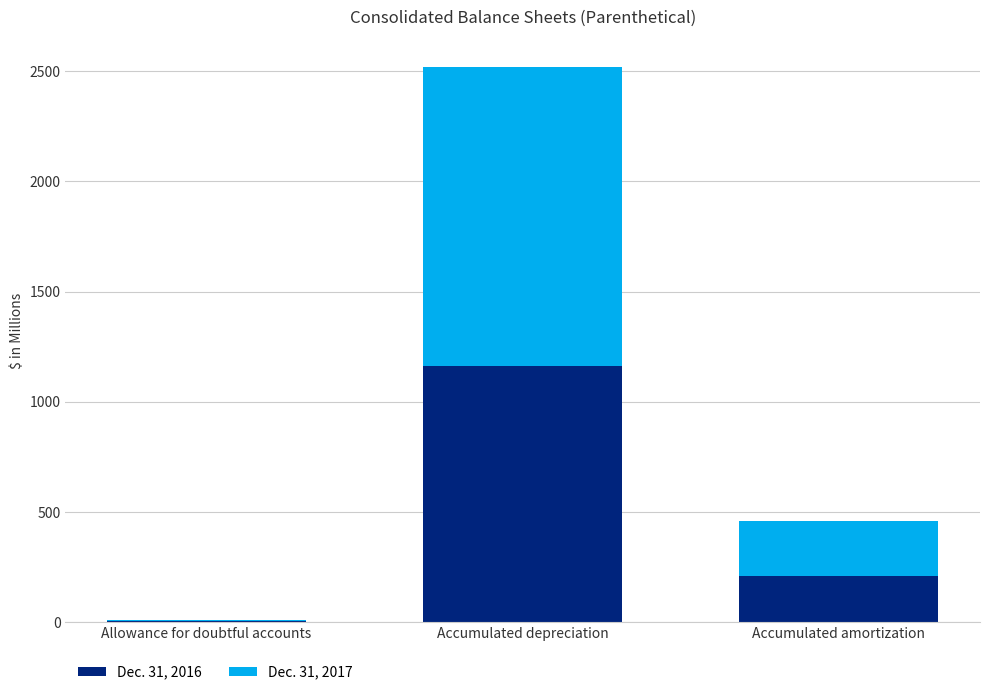

What is the highest value of the Dec. 31, 2016 series?

1163.0